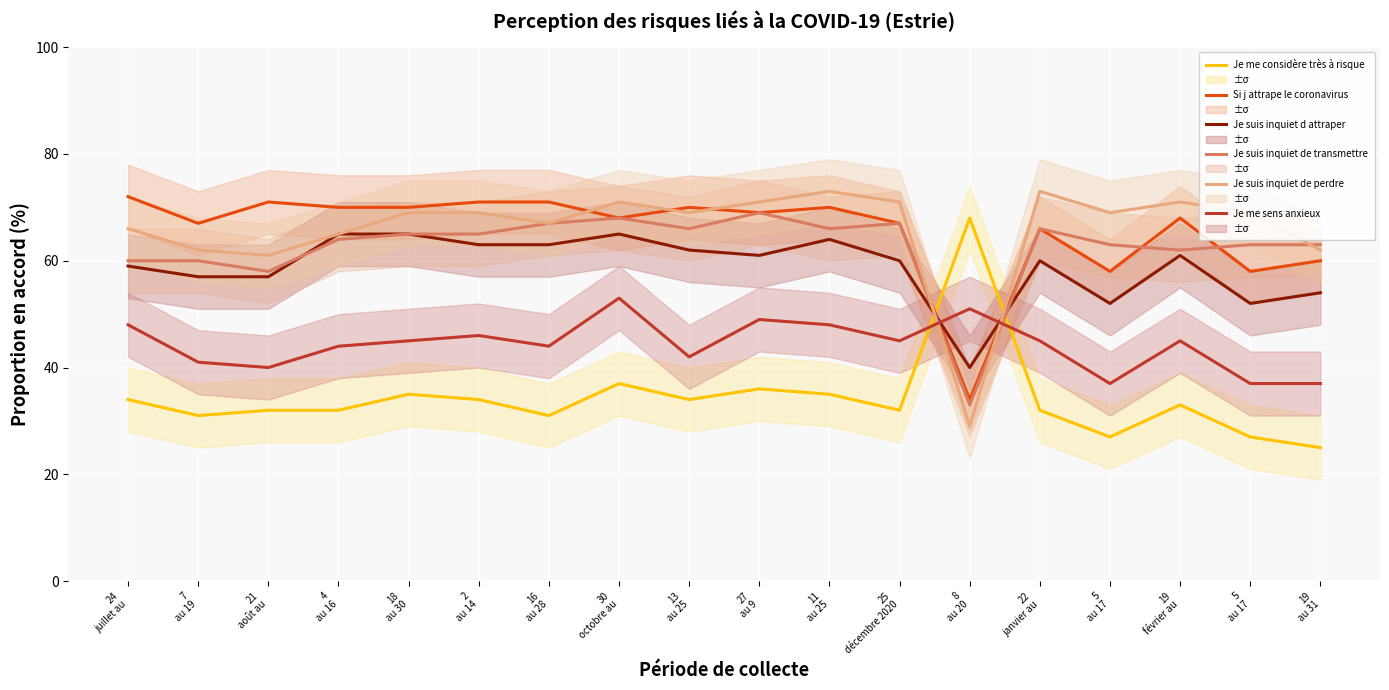

Reading left to right, transcribe all the data shown in this chart.

Je me considère très à risque: 34	31	32	32	35	34	31	37	34	36	35	32	68	32	27	33	27	25
Si j attrape le coronavirus: 72	67	71	70	70	71	71	68	70	69	70	67	34	66	58	68	58	60
Je suis inquiet d attraper: 59	57	57	65	65	63	63	65	62	61	64	60	40	60	52	61	52	54
Je suis inquiet de transmettre: 60	60	58	64	65	65	67	68	66	69	66	67	33	66	63	62	63	63
Je suis inquiet de perdre: 66	62	61	65	69	69	67	71	69	71	73	71	29	73	69	71	69	62
Je me sens anxieux: 48	41	40	44	45	46	44	53	42	49	48	45	51	45	37	45	37	37